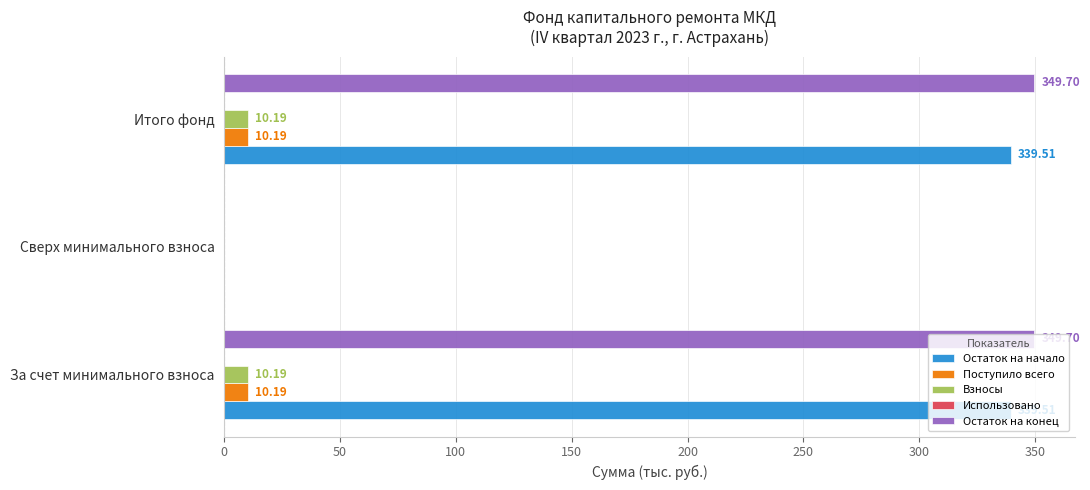

What is the sum of the Поступило всего values at За счет минимального взноса and Итого фонд?

20.4